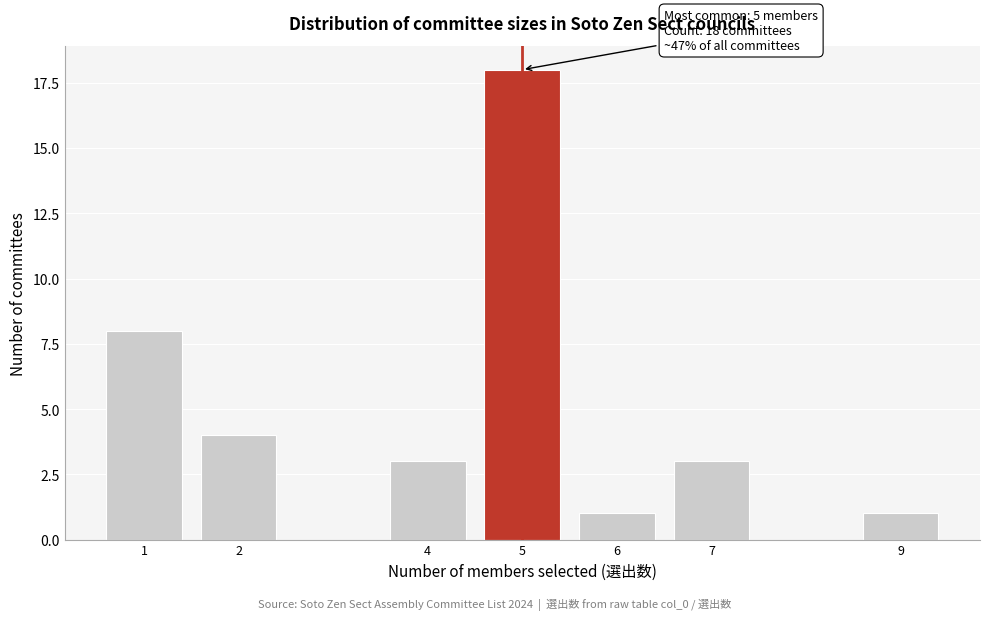

Reading left to right, transcribe all the data shown in this chart.

1=8	2=4	4=3	5=18	6=1	7=3	9=1